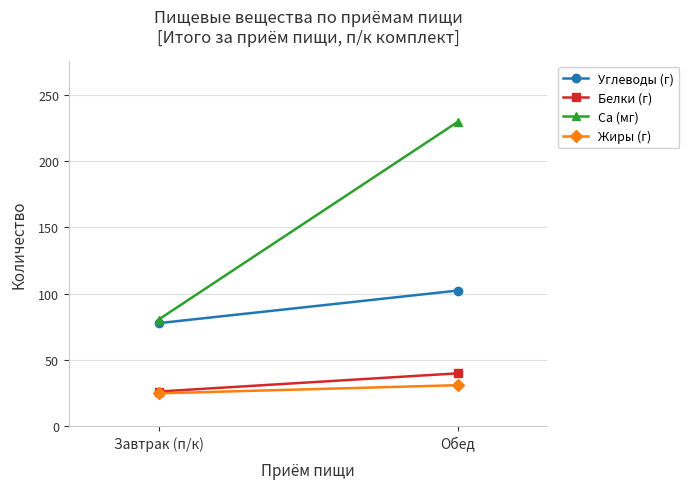

What position from the left is Завтрак (п/к)?

1